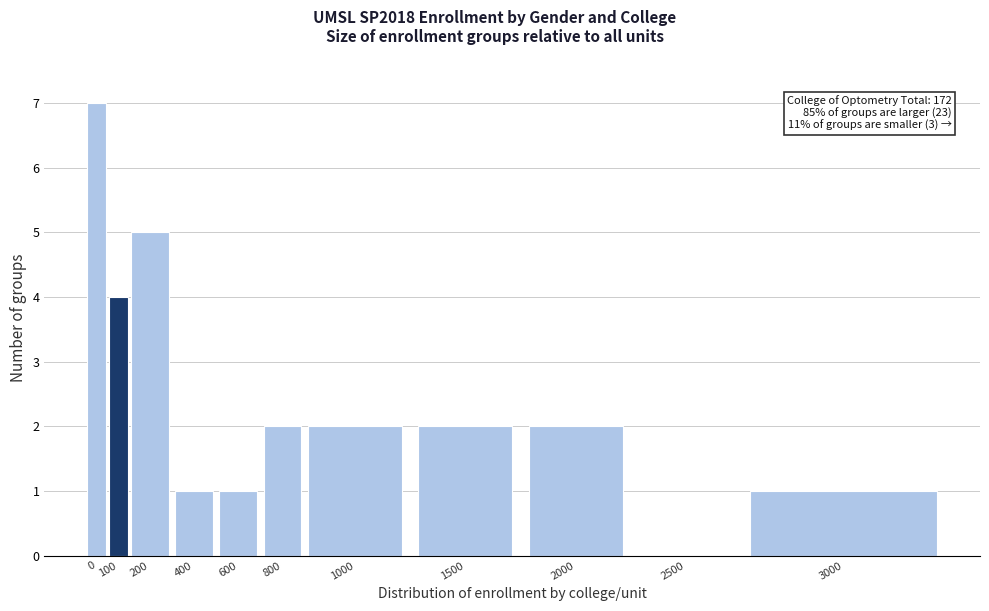

Reading left to right, what are all the values shown in this chart?

0=7	100=4	200=5	400=1	600=1	800=2	1000=2	1500=2	2000=2	2500=0	3000=1